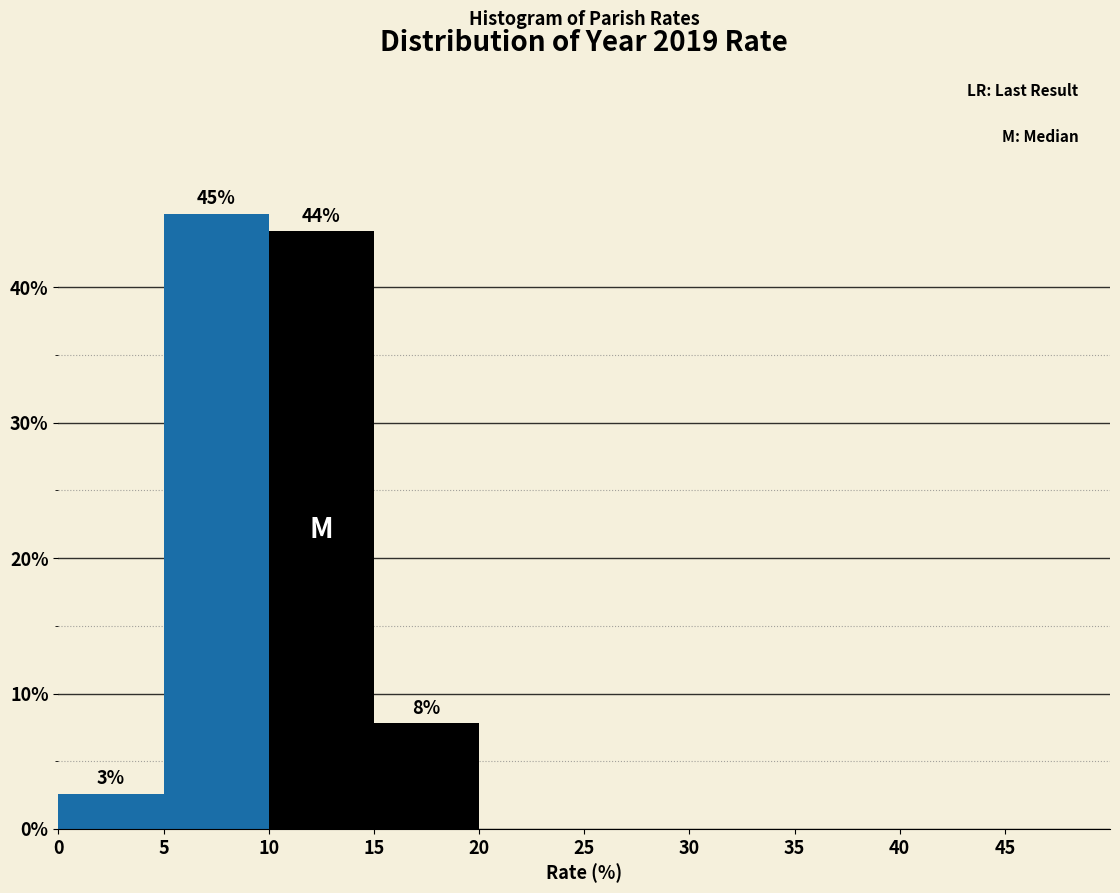

Which range on the x-axis has the tallest bar?

5 to 10